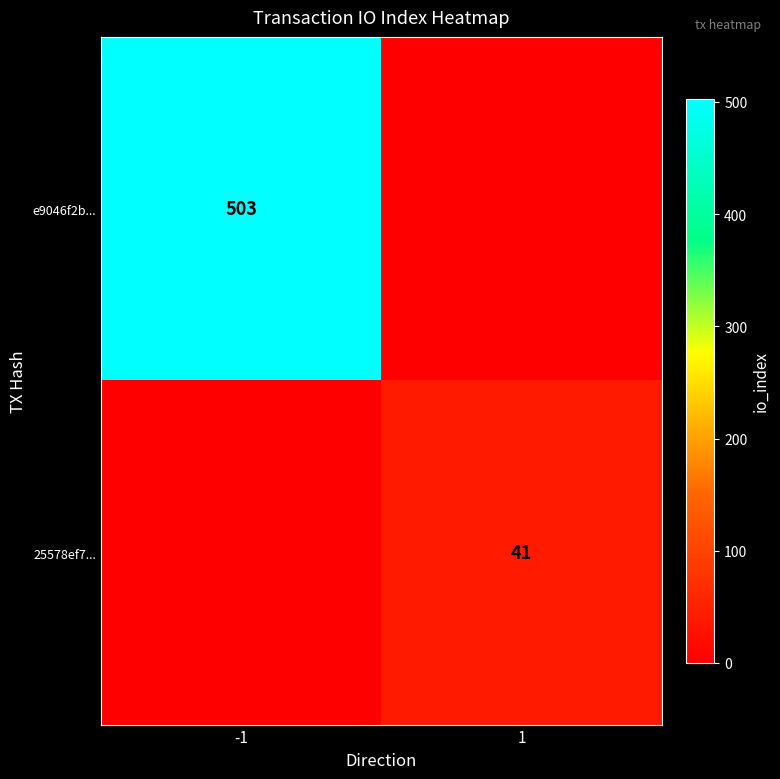

True or false: 25578ef7... has a value of 68 at 1.

False